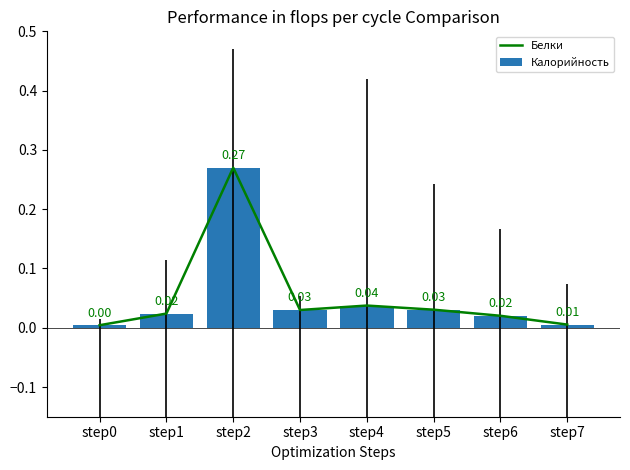

What is the sum of all Калорийность values?

0.4